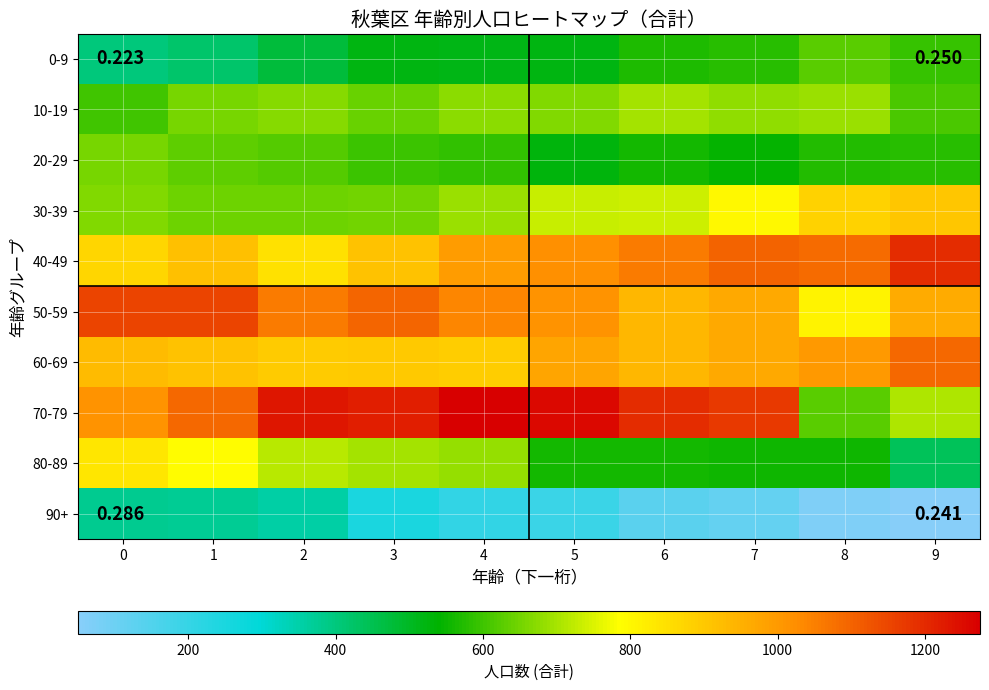

Reading right to left, what are all the values shown in this chart?

0-9: 9=594	8=627	7=577	6=570	5=520	4=515	3=522	2=472	1=421	0=401
10-19: 9=611	8=691	7=681	6=700	5=667	4=675	3=639	2=668	1=655	0=603
20-29: 9=580	8=575	7=546	6=560	5=527	4=588	3=596	2=622	1=633	0=655
30-39: 9=905	8=880	7=798	6=739	5=732	4=690	3=650	2=646	1=647	0=663
40-49: 9=1198	8=1086	7=1100	6=1058	5=1021	4=996	3=915	2=847	1=919	0=869
50-59: 9=962	8=808	7=966	6=936	5=1015	4=1037	3=1095	2=1056	1=1153	0=1152
60-69: 9=1092	8=1000	7=966	6=939	5=978	4=888	3=901	2=896	1=915	0=927
70-79: 9=706	8=626	7=1174	6=1197	5=1258	4=1275	3=1221	2=1236	1=1092	0=1014
80-89: 9=439	8=554	7=553	6=560	5=562	4=686	3=696	2=718	1=788	0=836
90+: 9=50	8=66	7=115	6=136	5=192	4=207	3=248	2=356	1=371	0=380